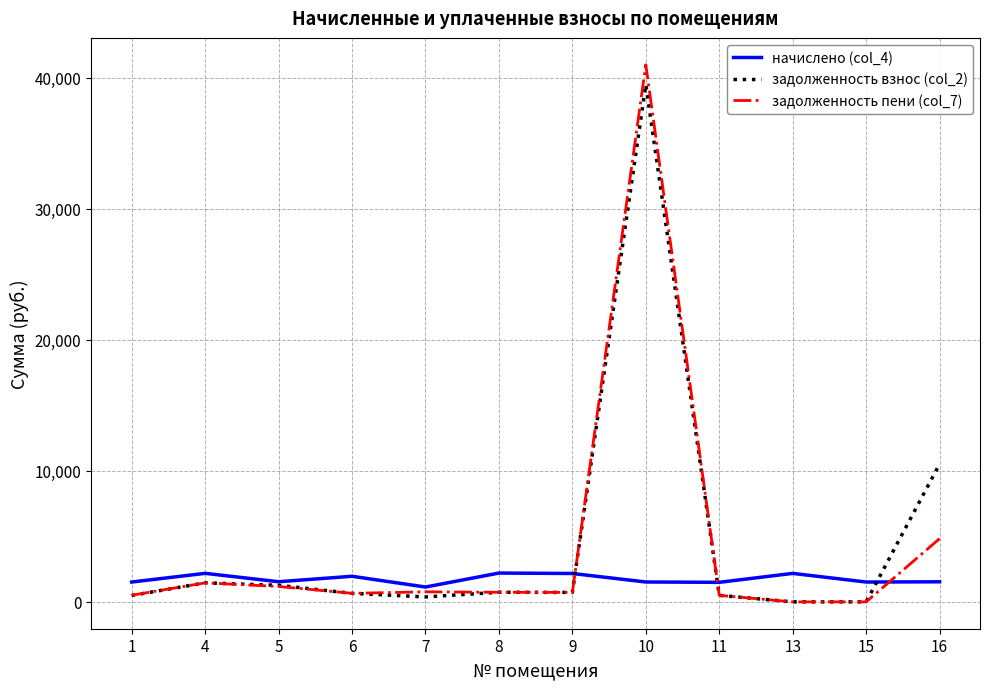

How many values in the задолженность взнос (col_2) series exceed 722?

6